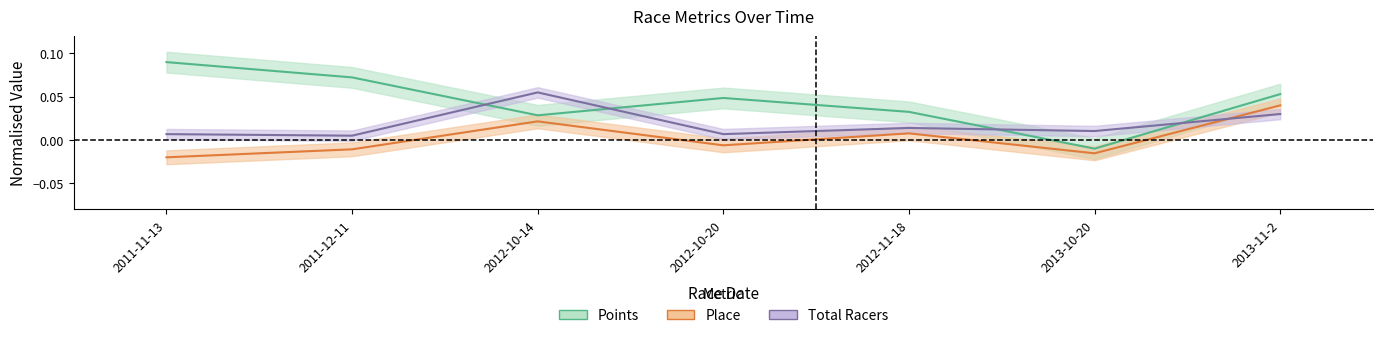

Is it true that Points equals 0.1 at 2013-11-2?

False